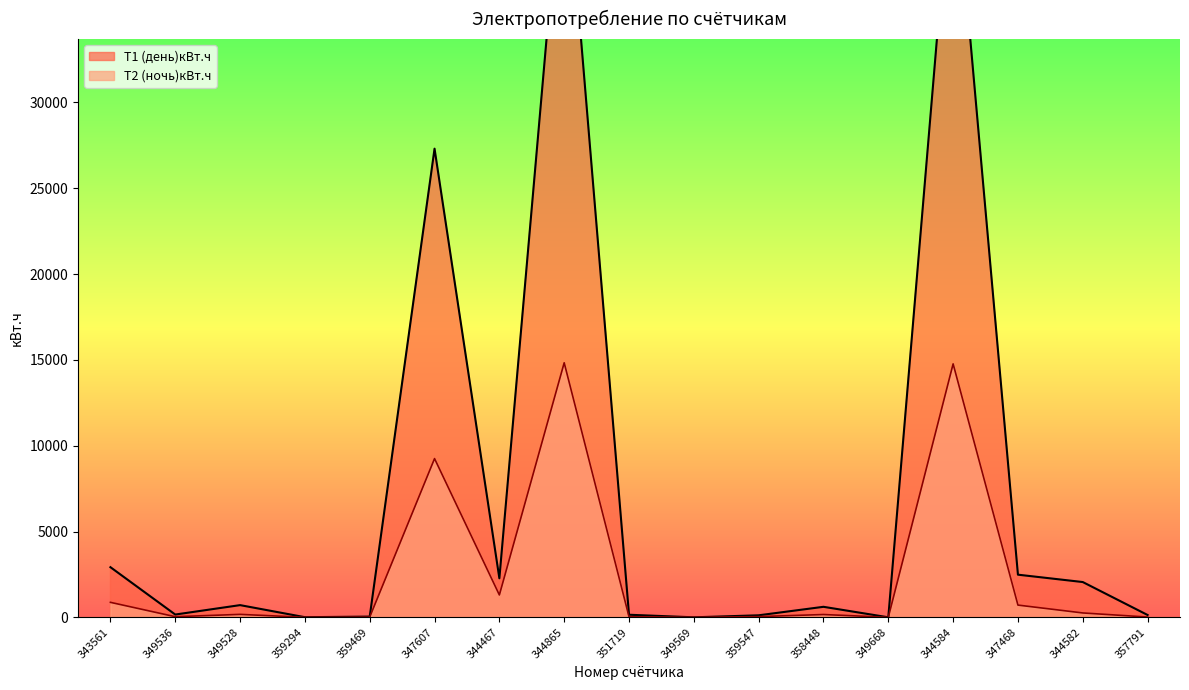

What is the highest value of the Т1 (день)кВт.ч series?

45460.1